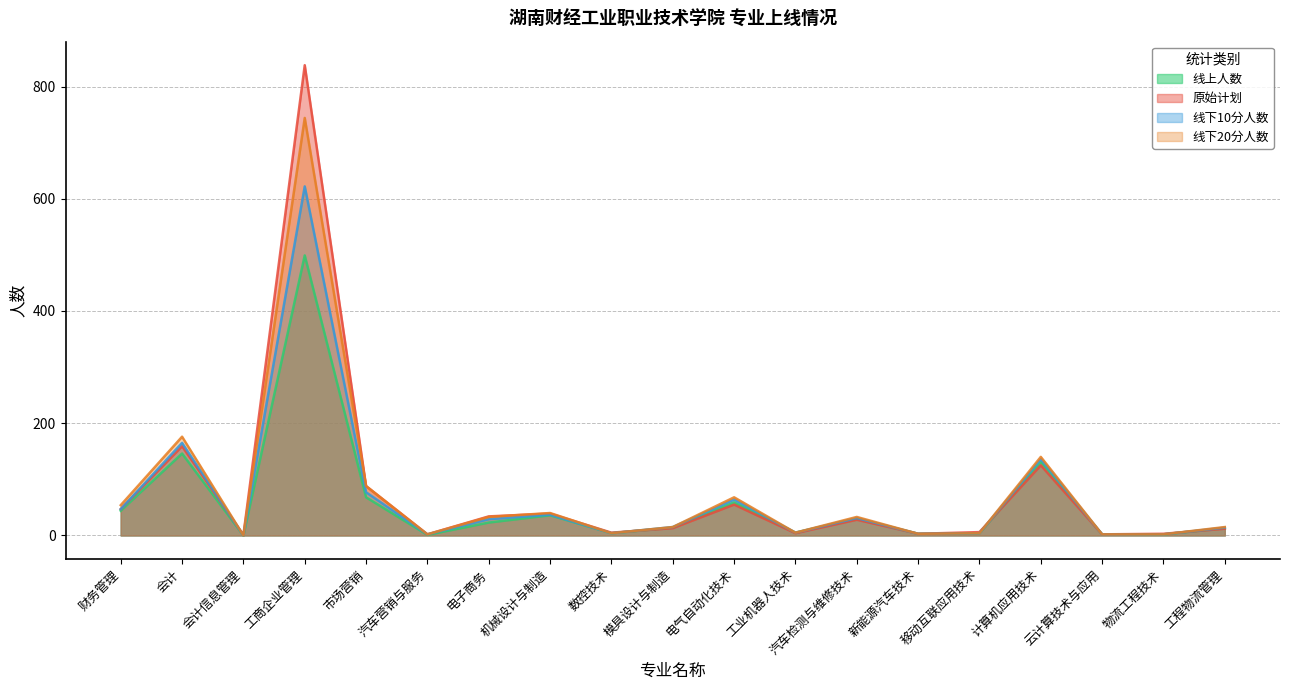

True or false: 线下10分人数 and 线下20分人数 cross at least once.

False